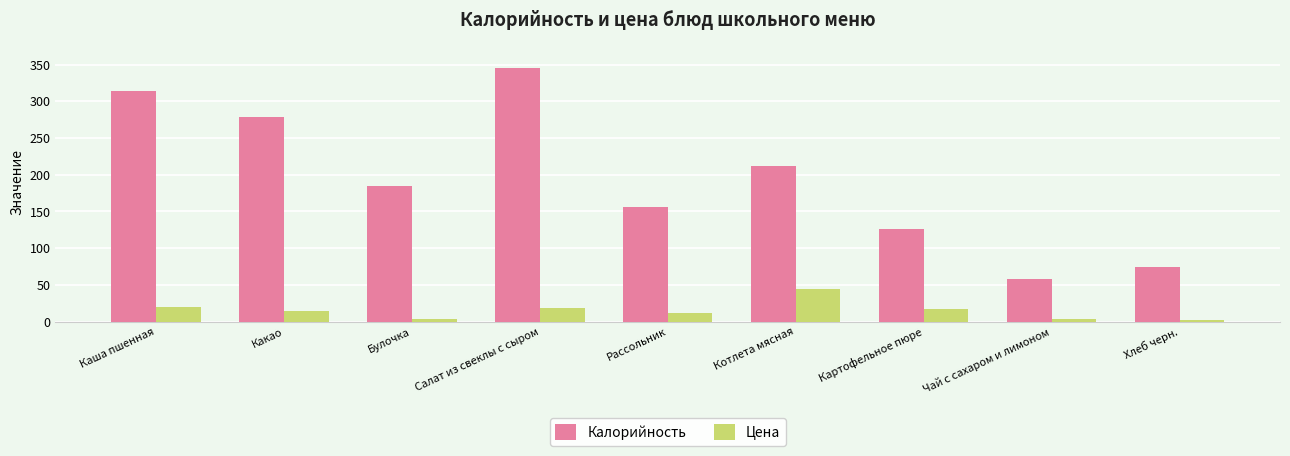

At which category is the sum across all series the highest?

Салат из свеклы с сыром